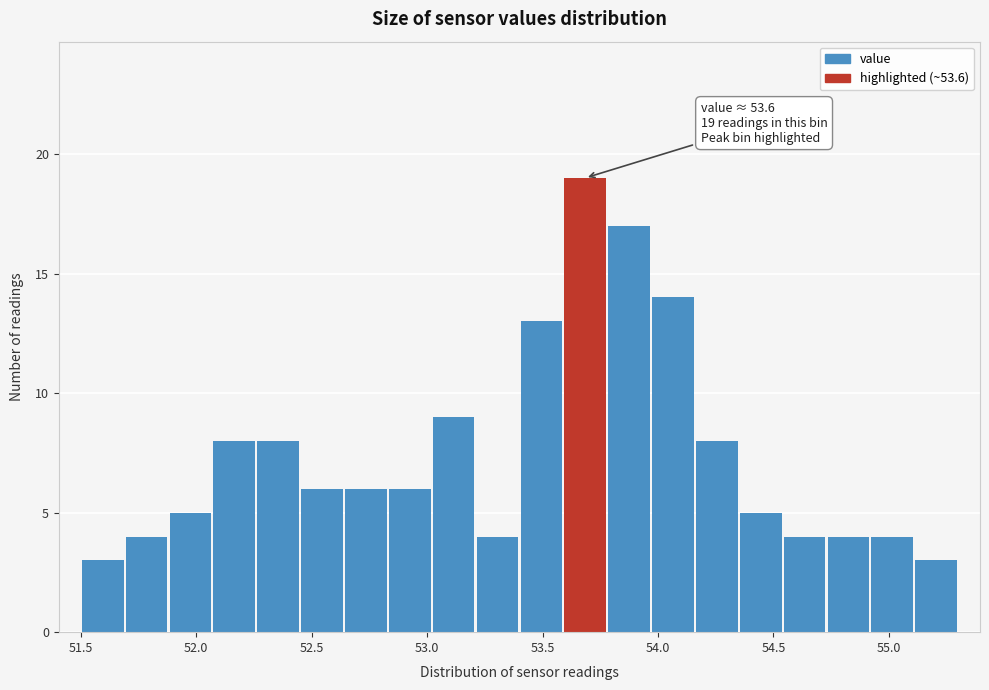

Read against the x-axis, roughly where is the centre of the tallest bar?

53.70